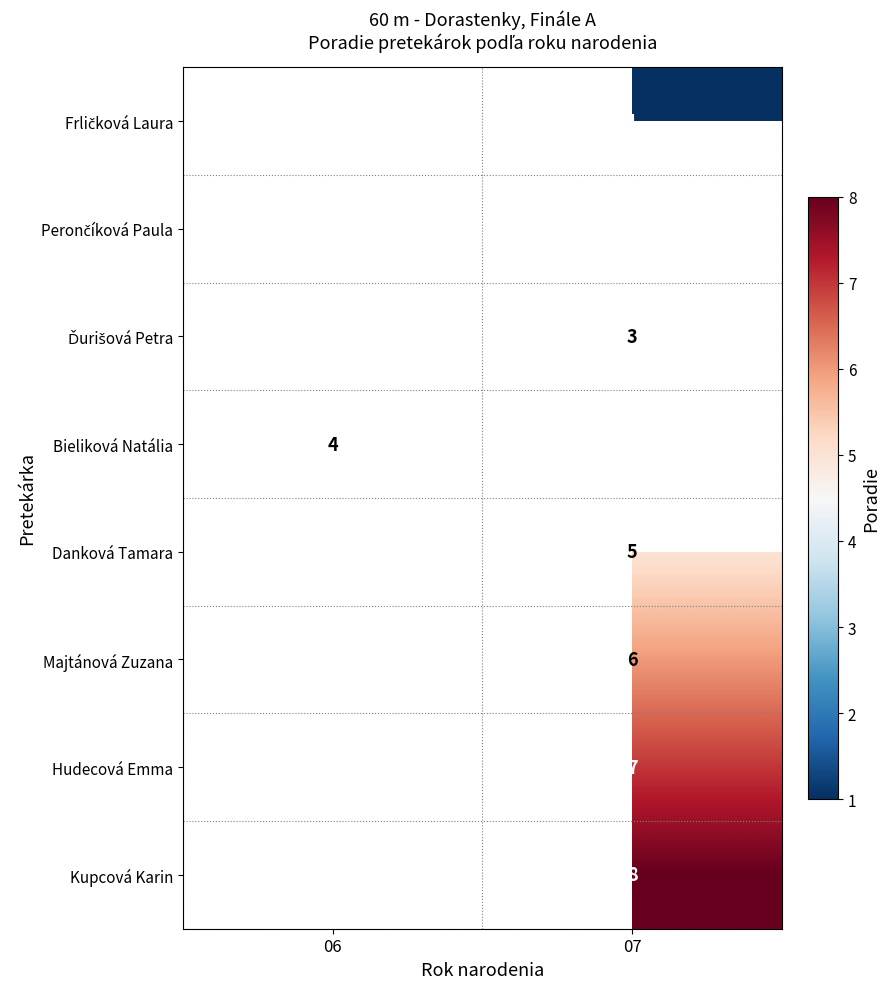

The Bieliková Natália series shows 4 at 06. True or false?

True